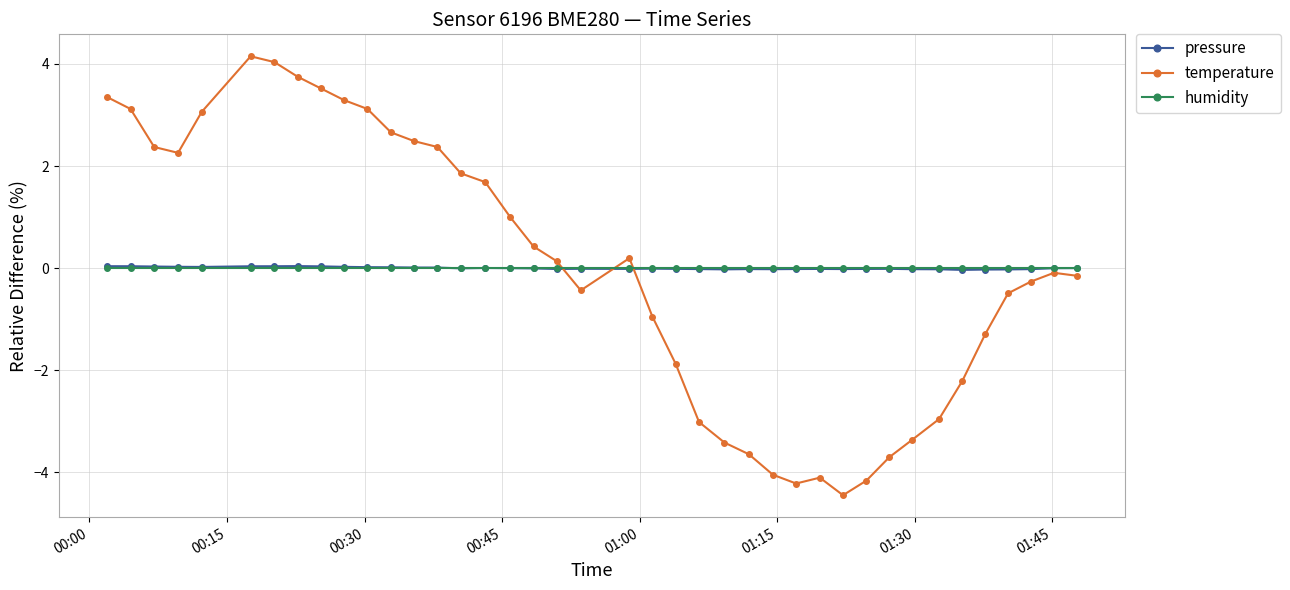

Which series has the largest range (max minus min)?

temperature